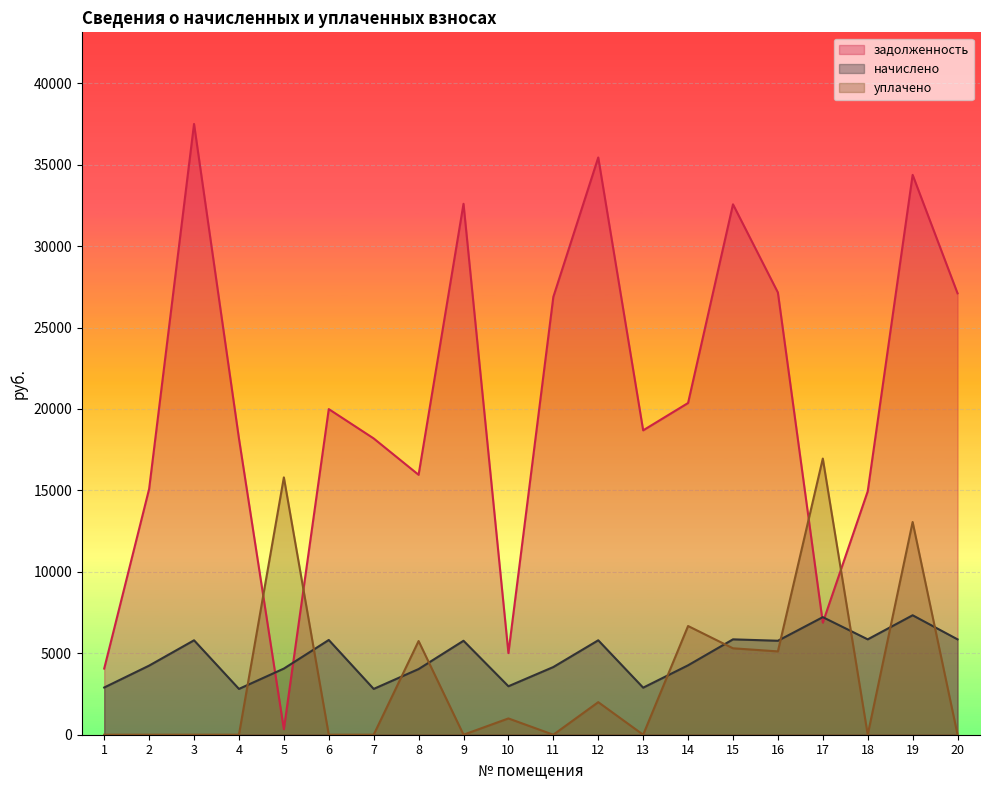

The начислено series shows 5798.4 at 12. True or false?

True